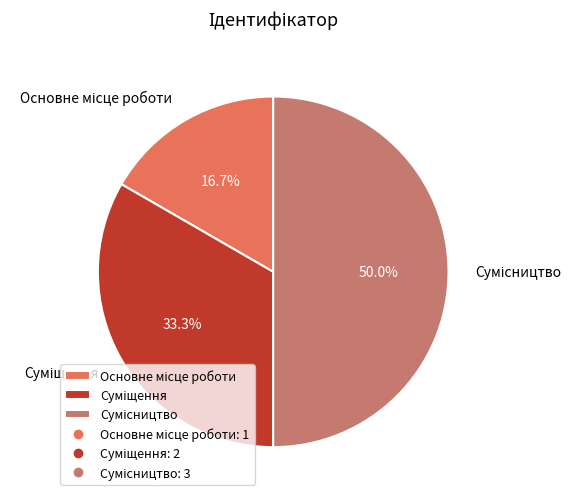

What is the ratio of the value at Основне місце роботи to the value at Сумісництво?

0.3